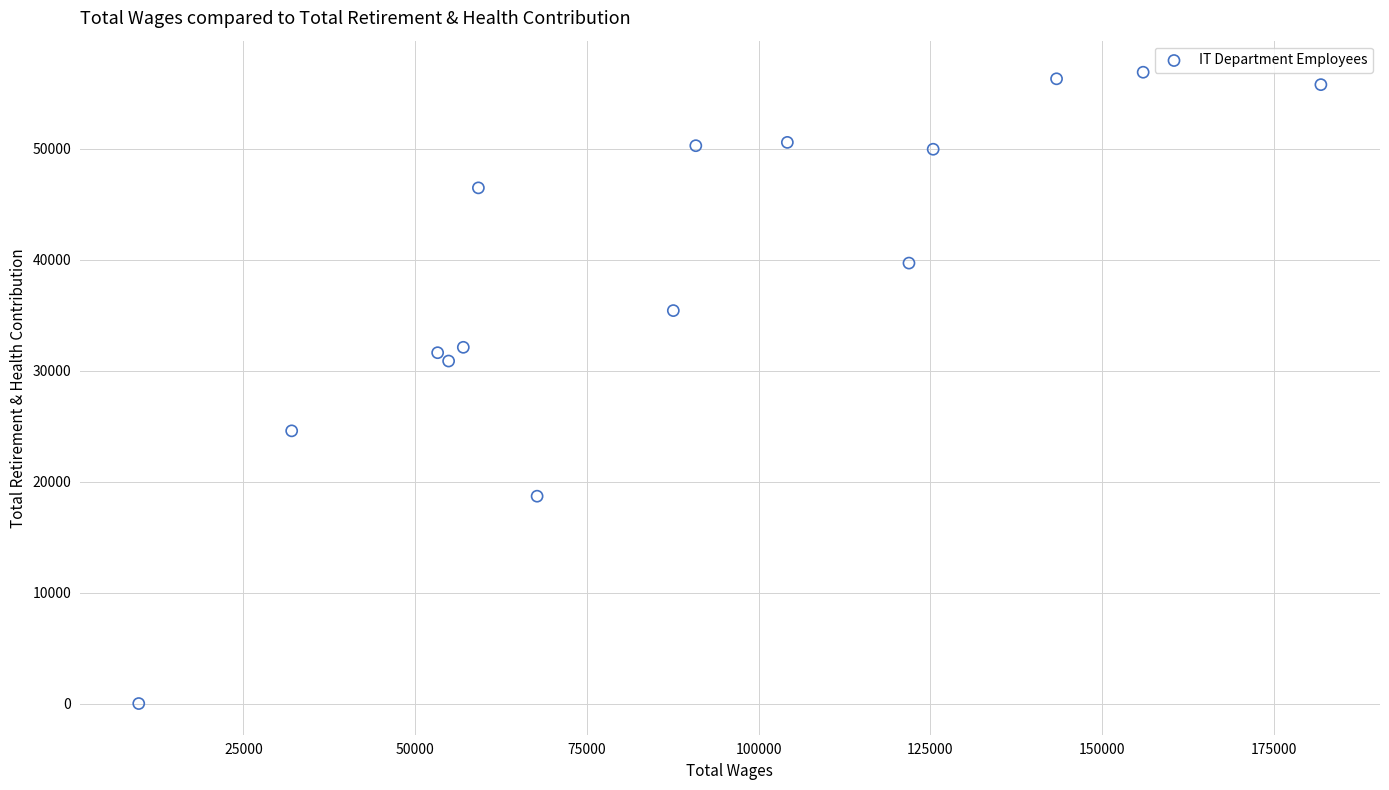

What Y value in the scatter plot is closest to 28437?

30856